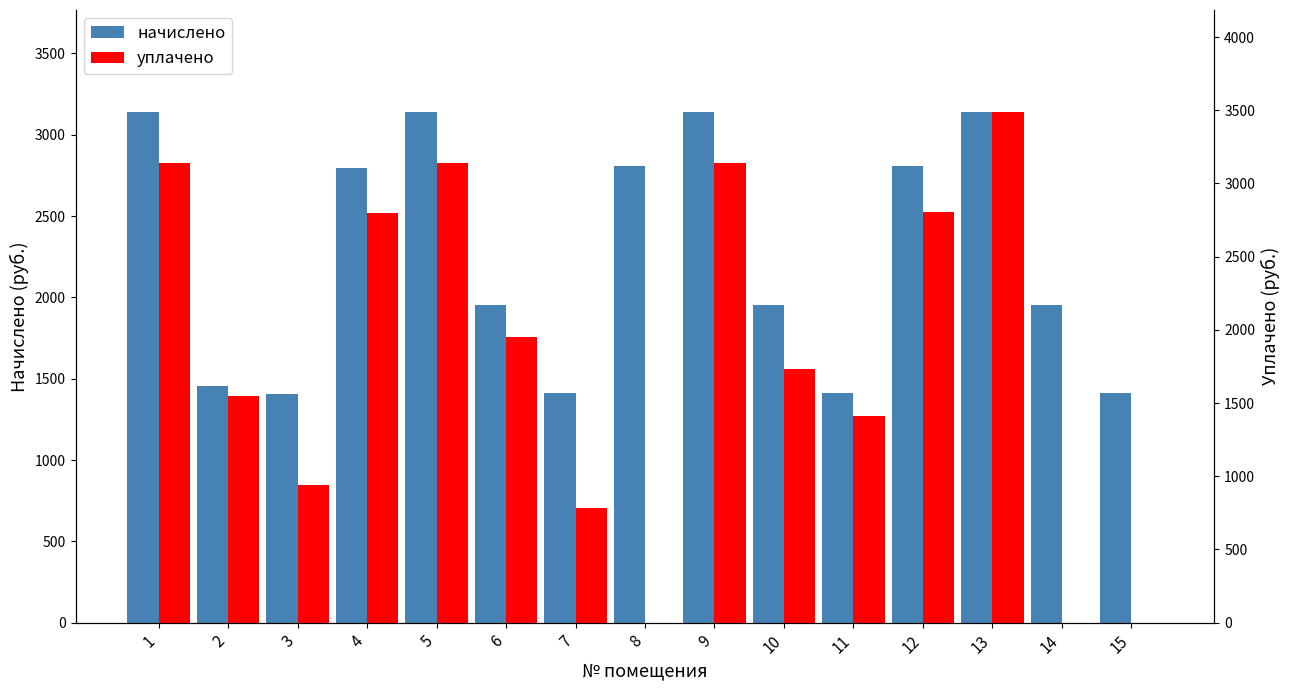

Which series has the largest total across all categories?

начислено